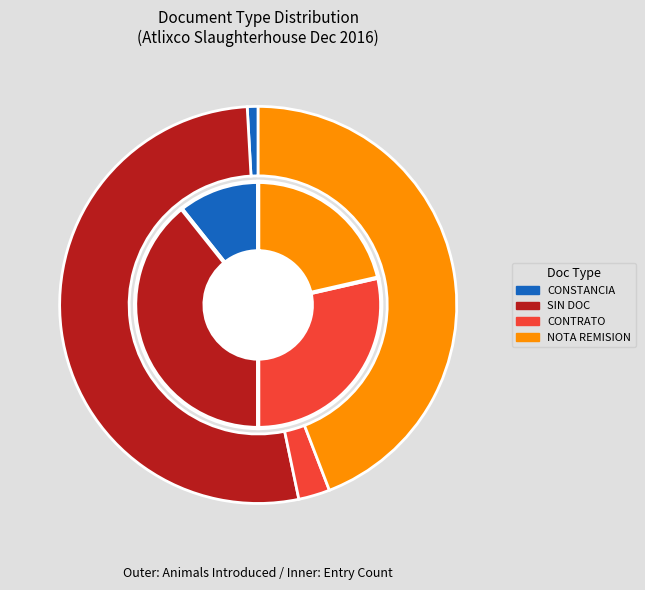

What is the ratio of the value at CONSTANCIA DE COMPRA VENTA to the value at SIN DOCUMENTO DE COMPRA-VENTA?

0.3